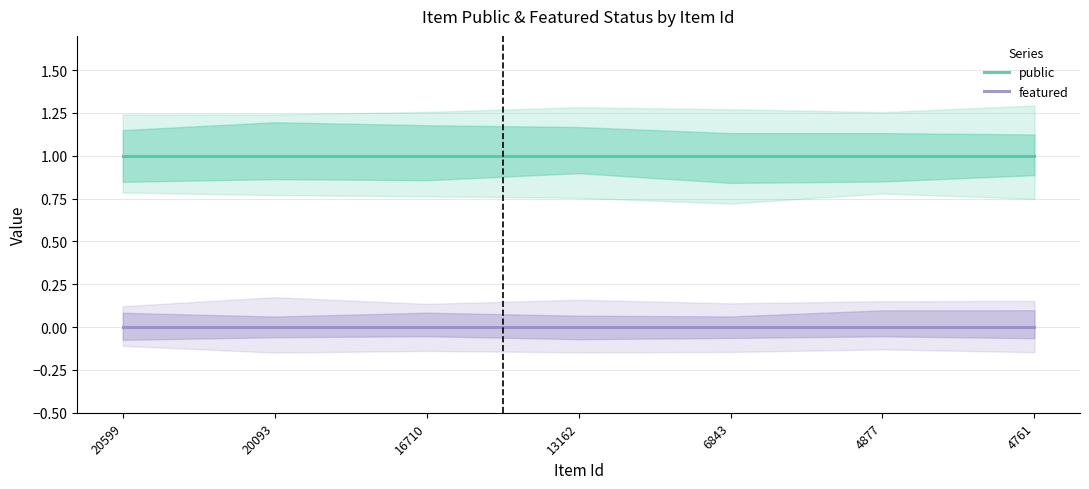

At which category is the sum across all series the highest?

20599